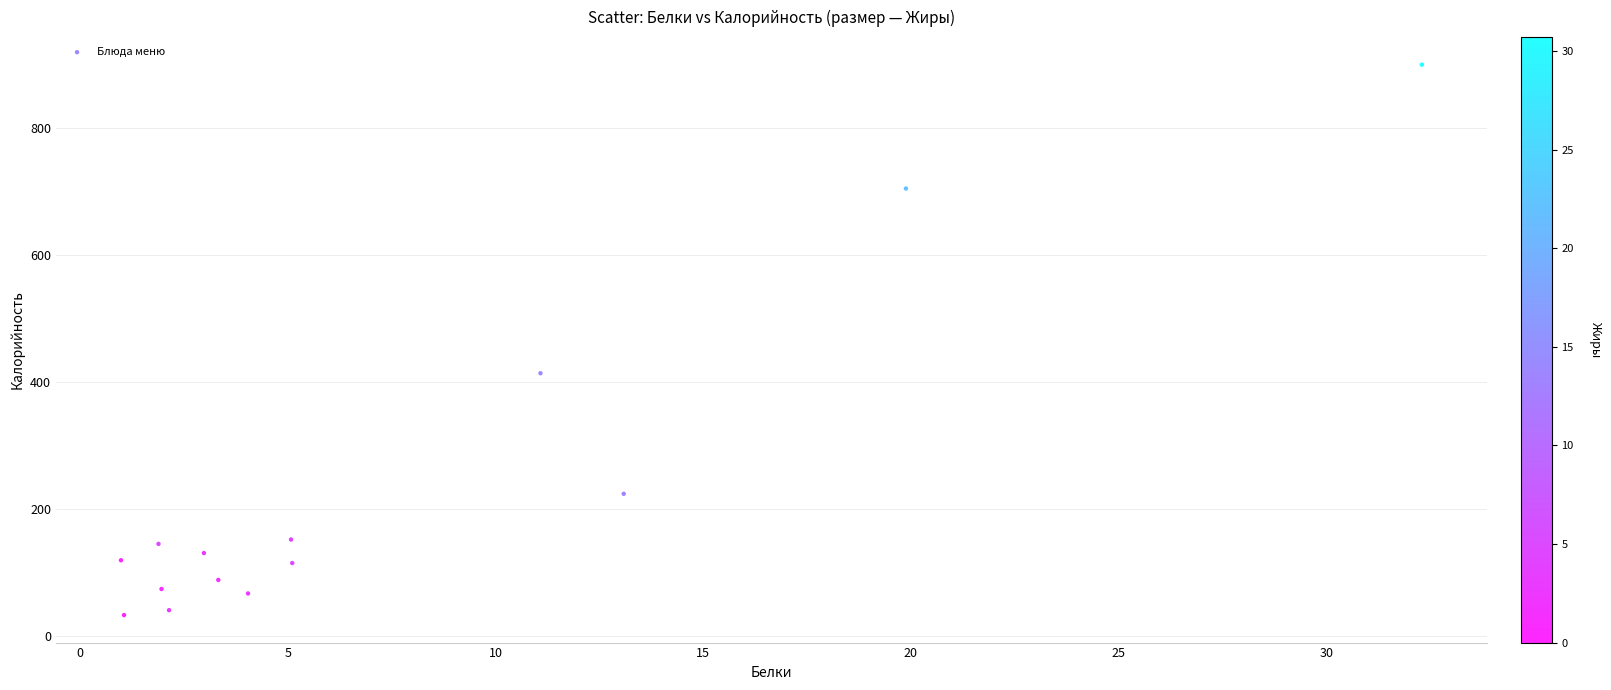

What Y value in the scatter plot is closest to 466?

414.4